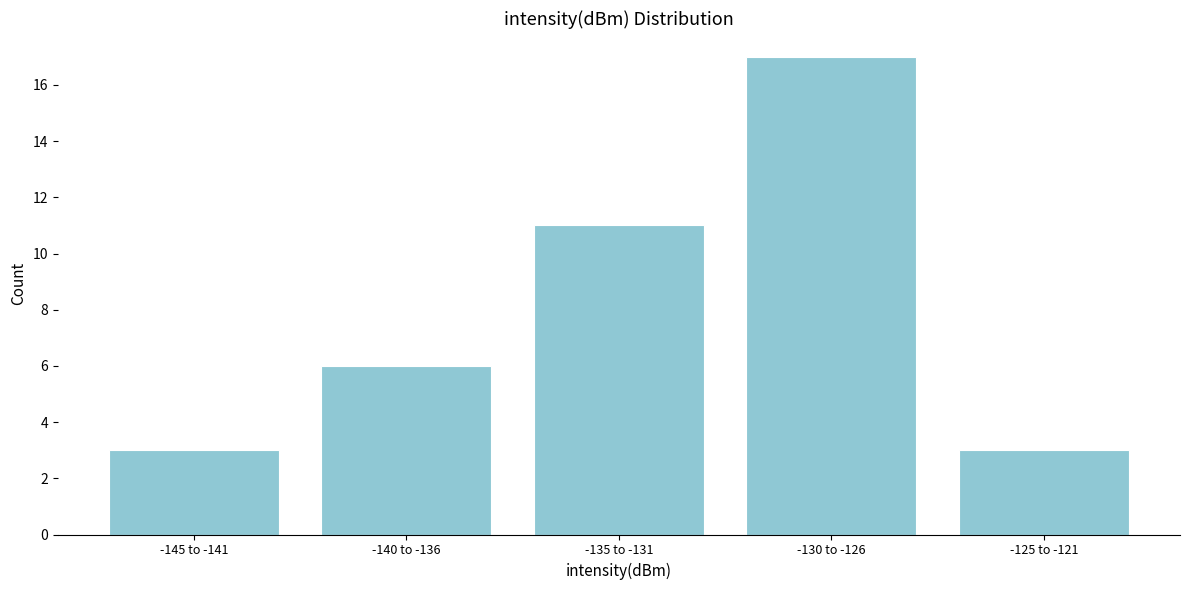

Reading left to right, list all the values displayed in this chart.

-145 to -141=3	-140 to -136=6	-135 to -131=11	-130 to -126=17	-125 to -121=3